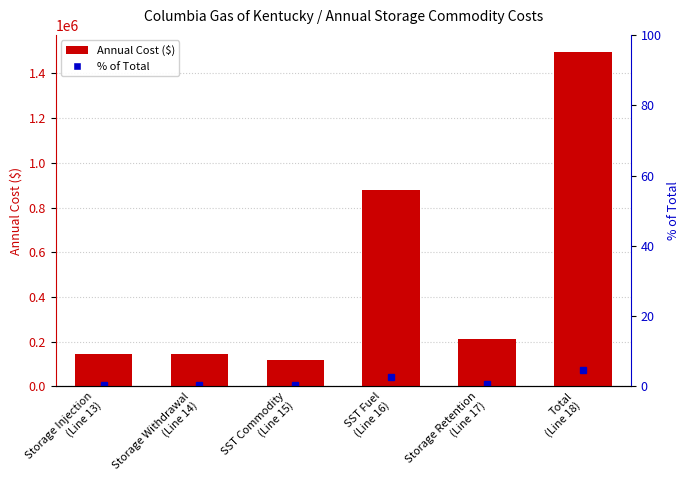

How many data points are above 210135?

2